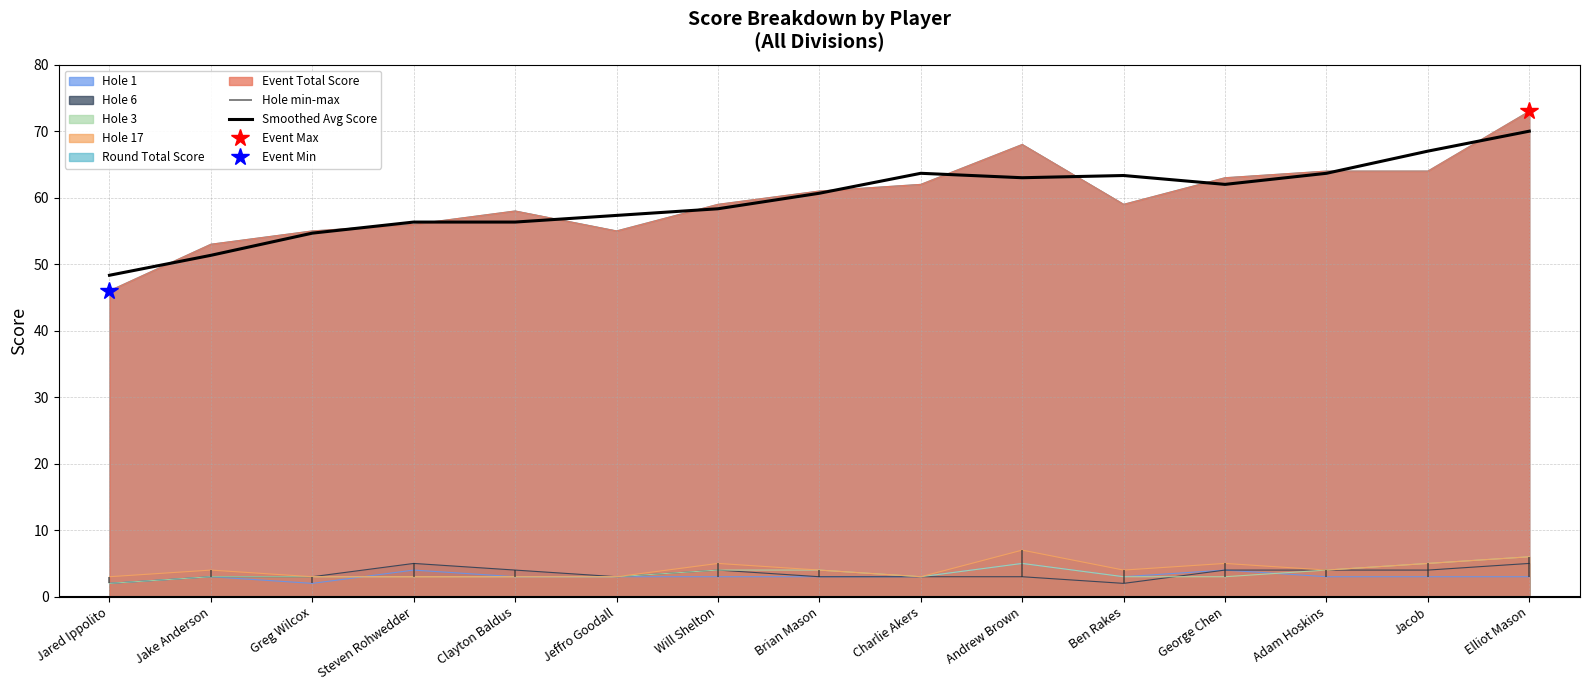

What is the change in value from Clayton Baldus to Jeffro Goodall?

+1.0